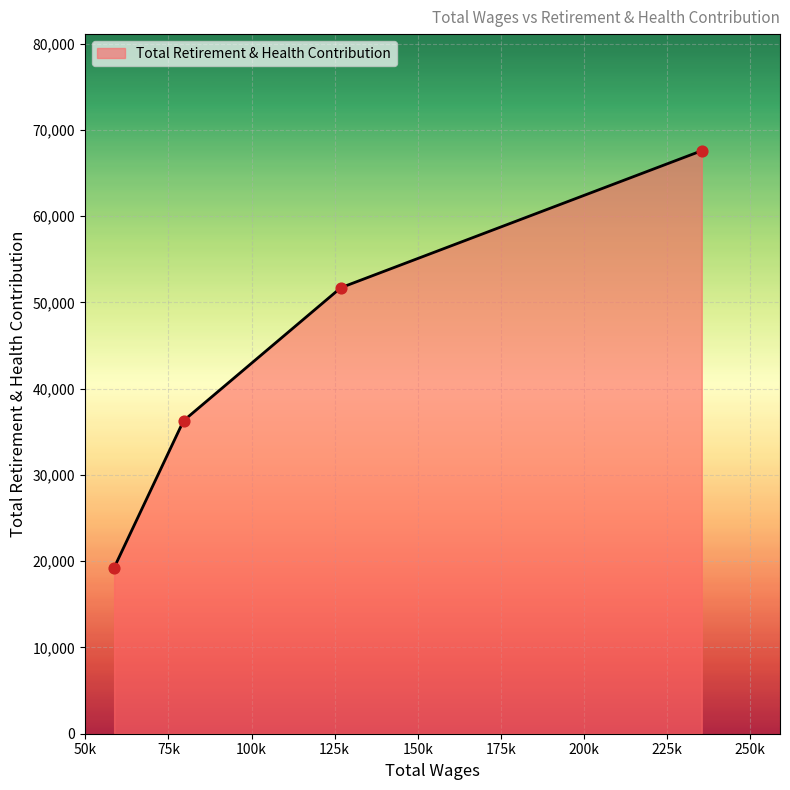

True or false: there are more than 0 points higher than both neighbors.

False